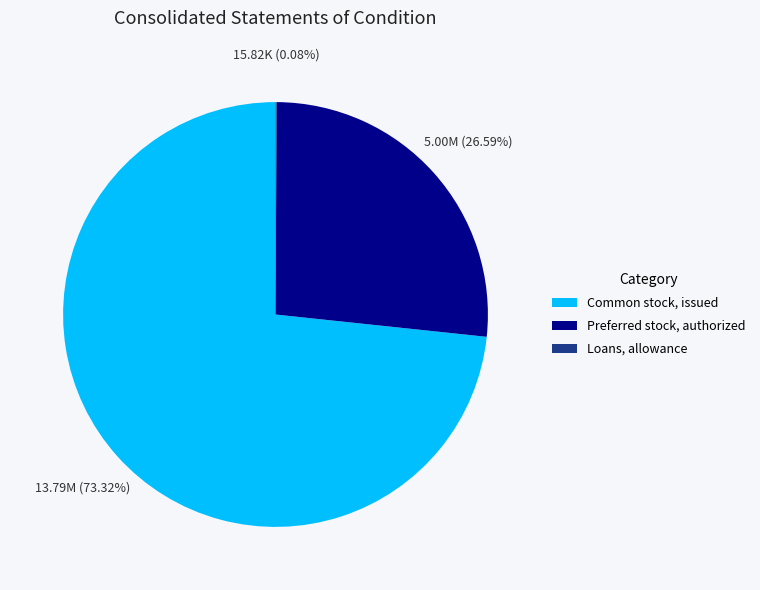

Is there a majority slice in this chart?

Yes